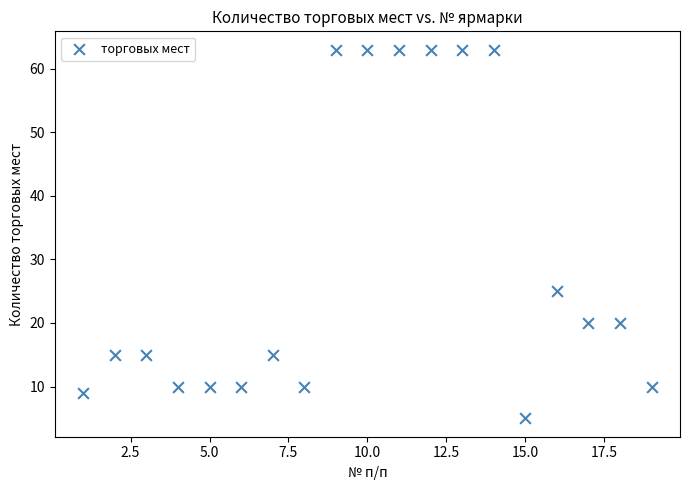

What Y value in the scatter plot is closest to 34?

25